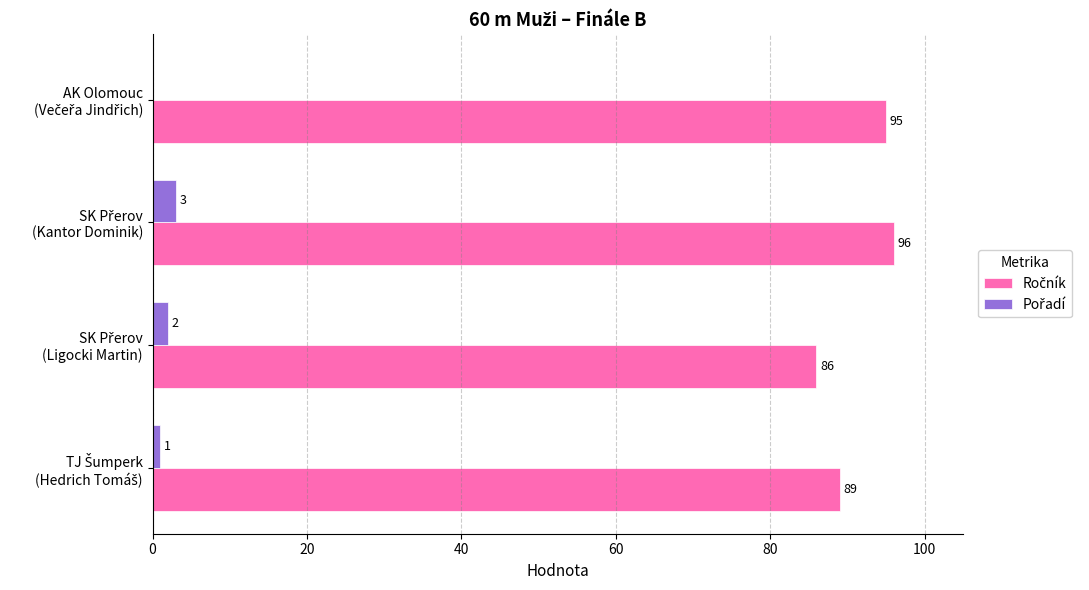

What is the greatest value displayed?

96